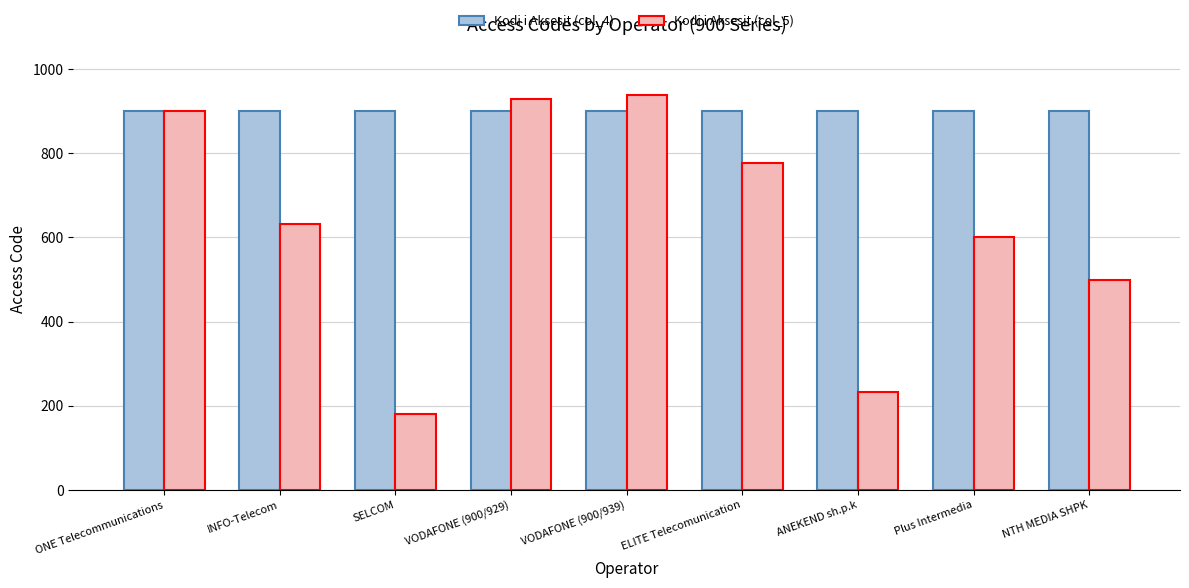

What is the value of the Kodi i Aksesit (col_5) bar at the 6th from the left?

776